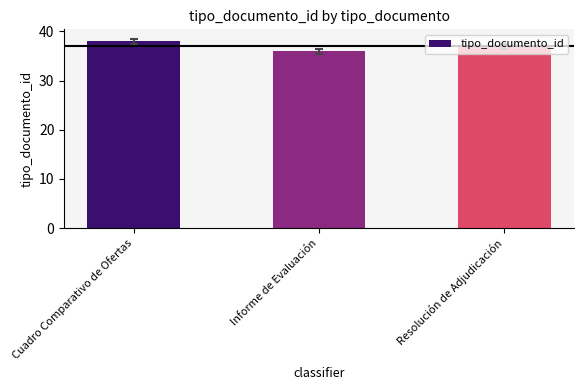

What is the label of the 2nd bar from the left?

Informe de Evaluación